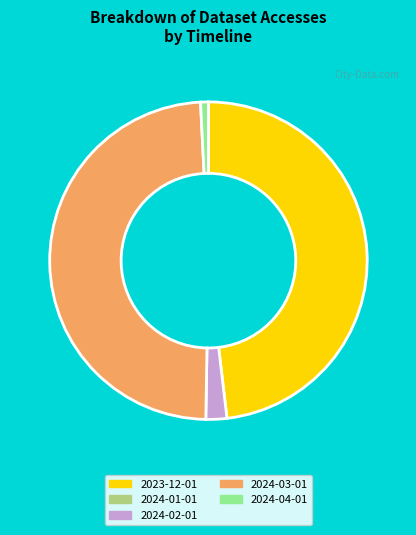

Does any single category account for the majority?

No